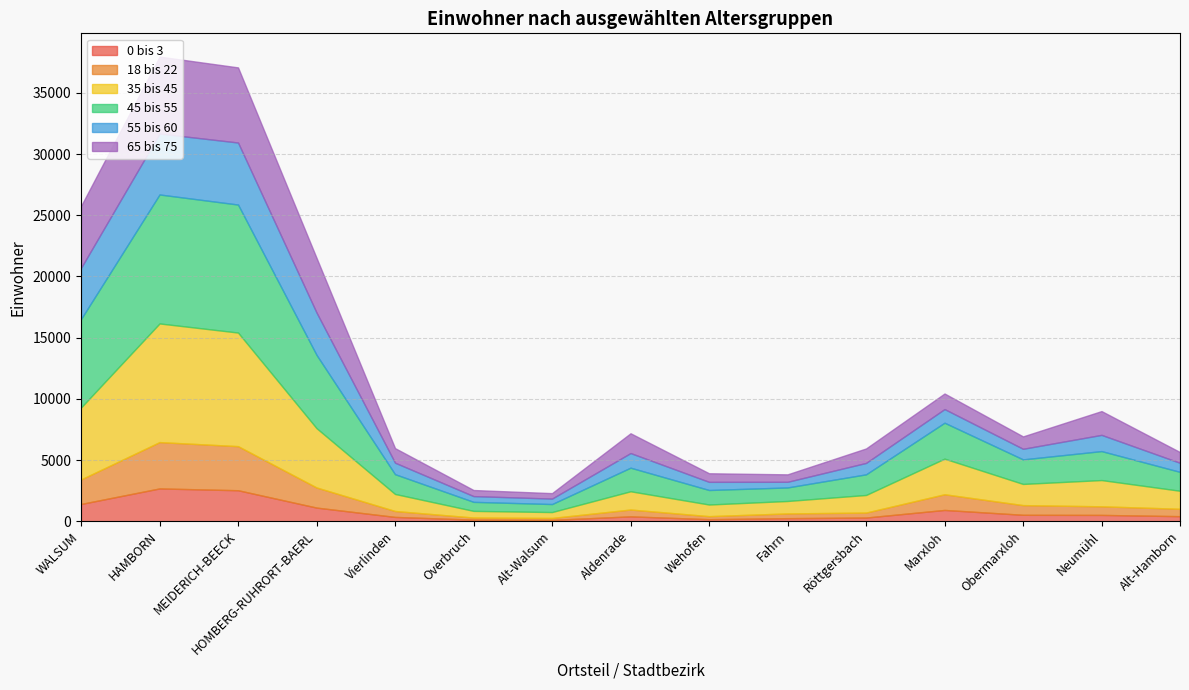

The value of 18 bis 22 at Fahrn is 596. True or false?

False